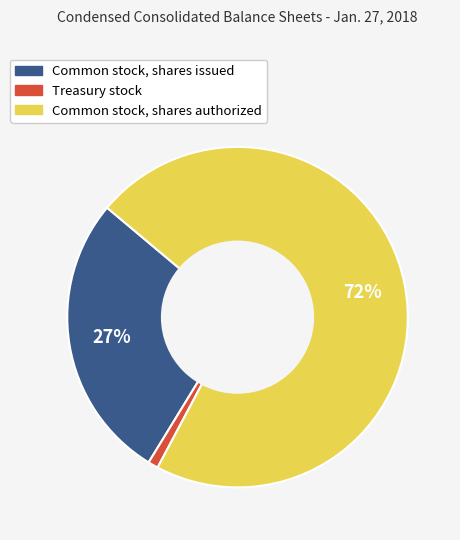

Is the sum of Common stock, shares issued and Treasury stock greater than half?

No